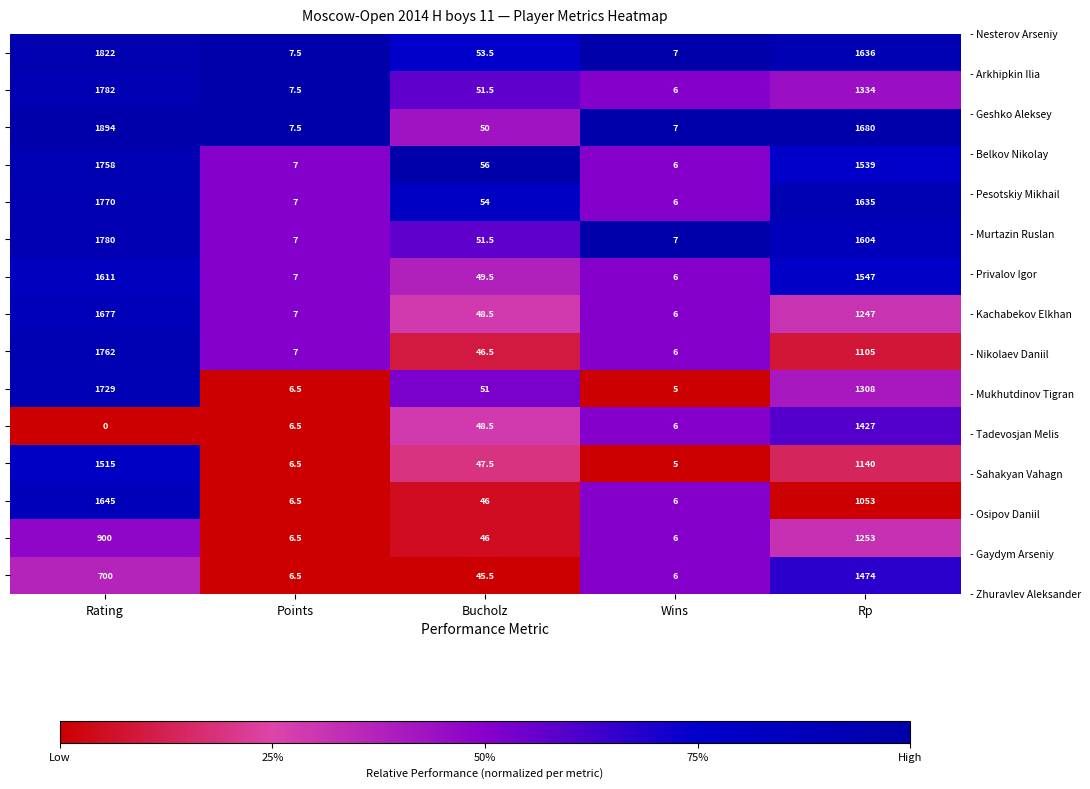

At how many categories does at least one series exceed 21?

3